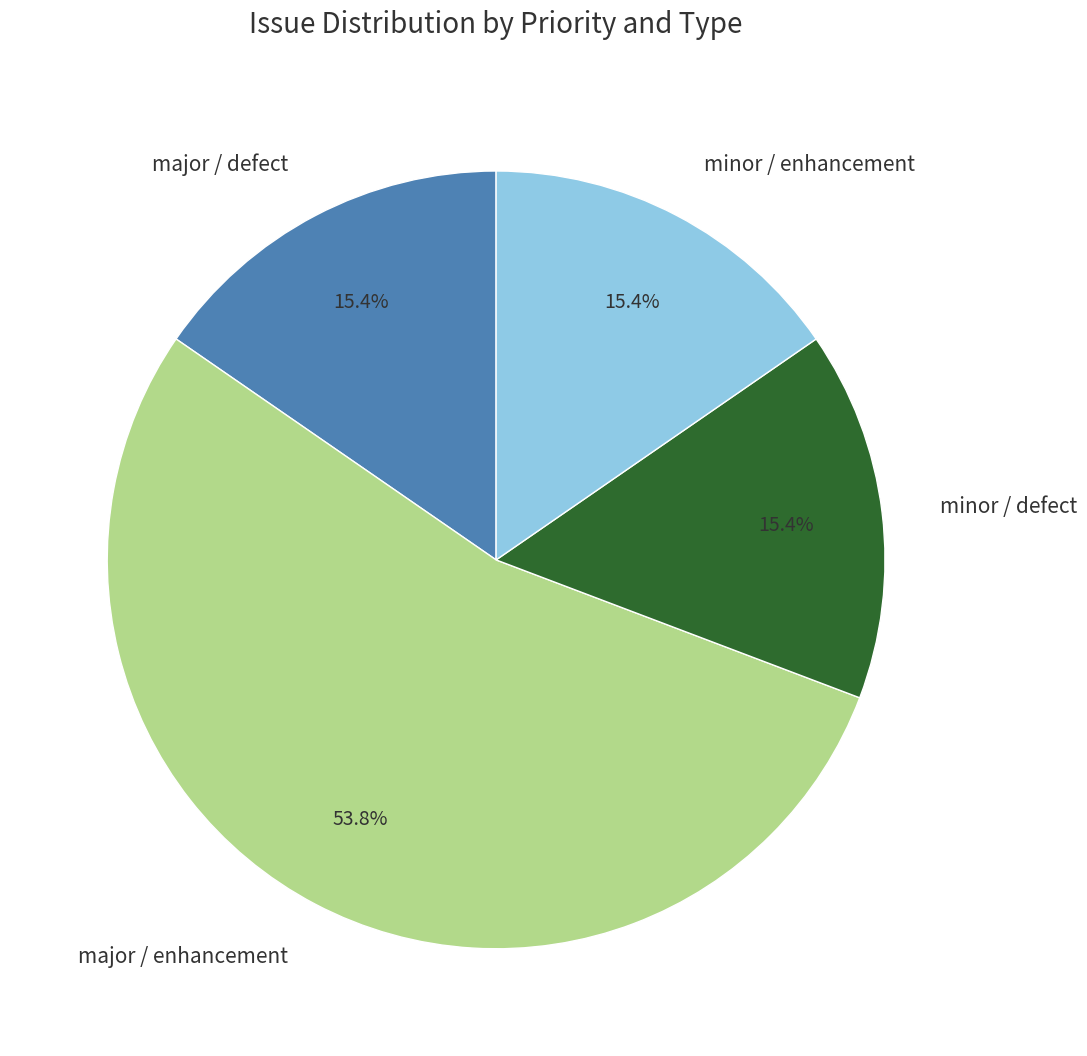

How many slices are in this pie chart?

4